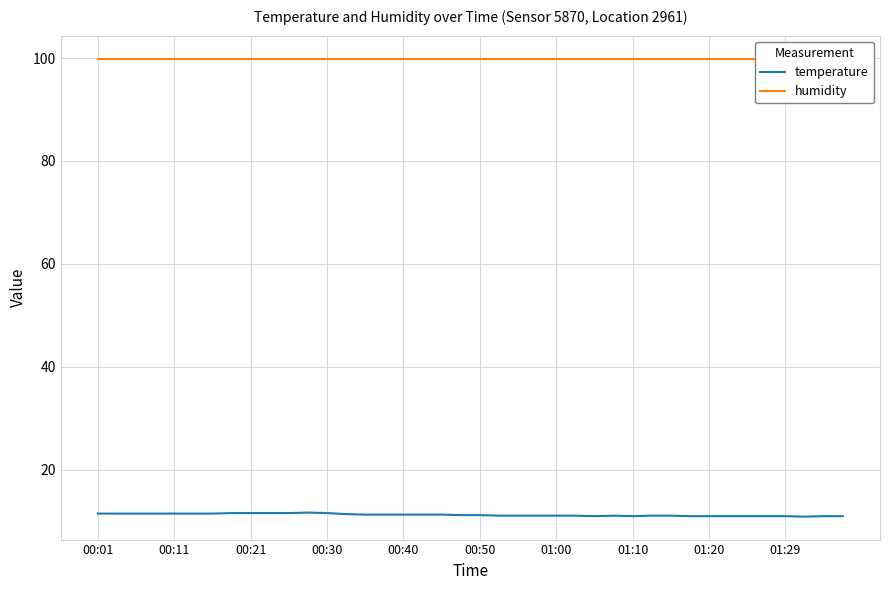

How many distinct data groups are displayed?

2